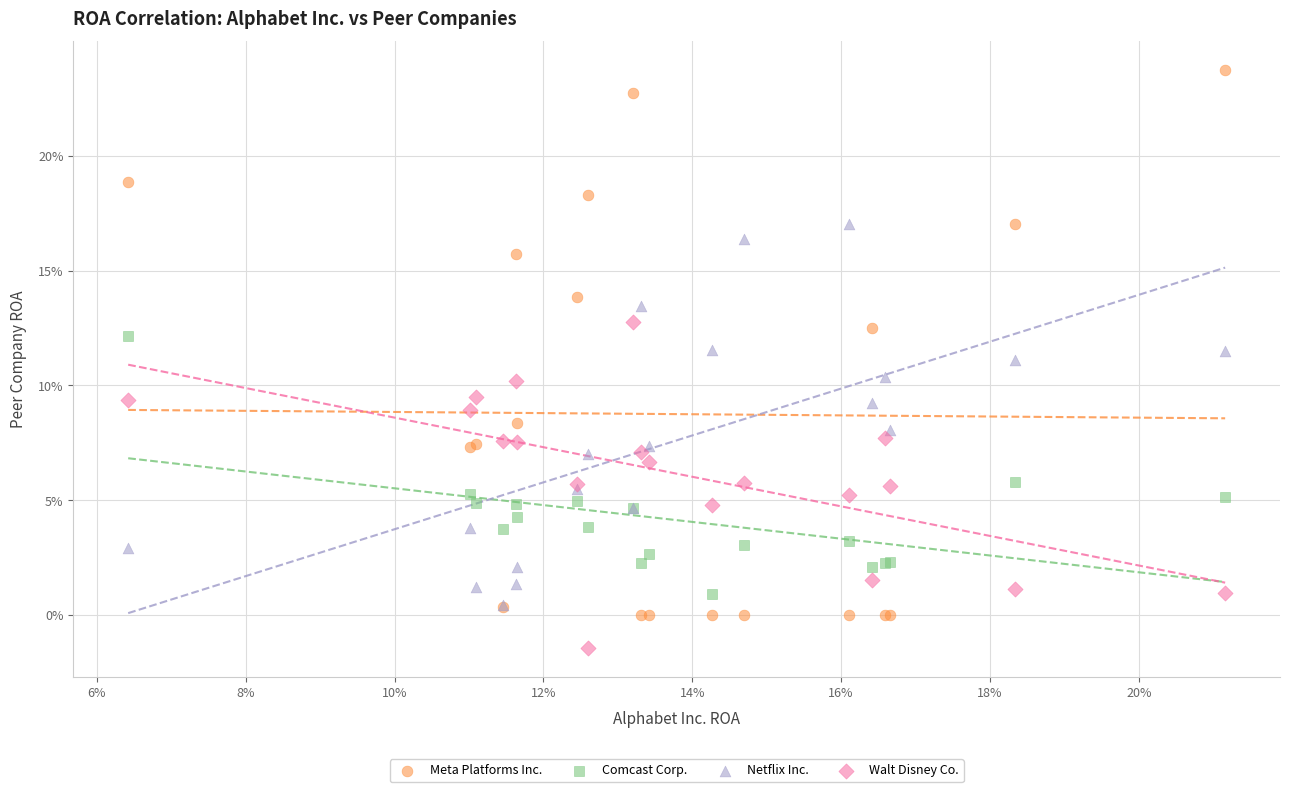

What are all the series names shown in the legend?

Meta Platforms Inc., Comcast Corp., Netflix Inc., Walt Disney Co.